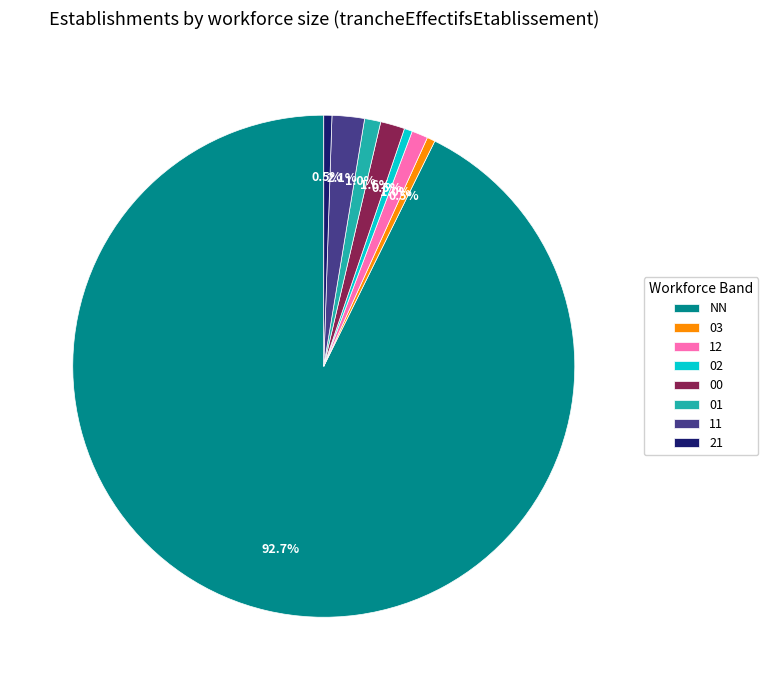

What percentage is NOT represented by 21?

99.5%